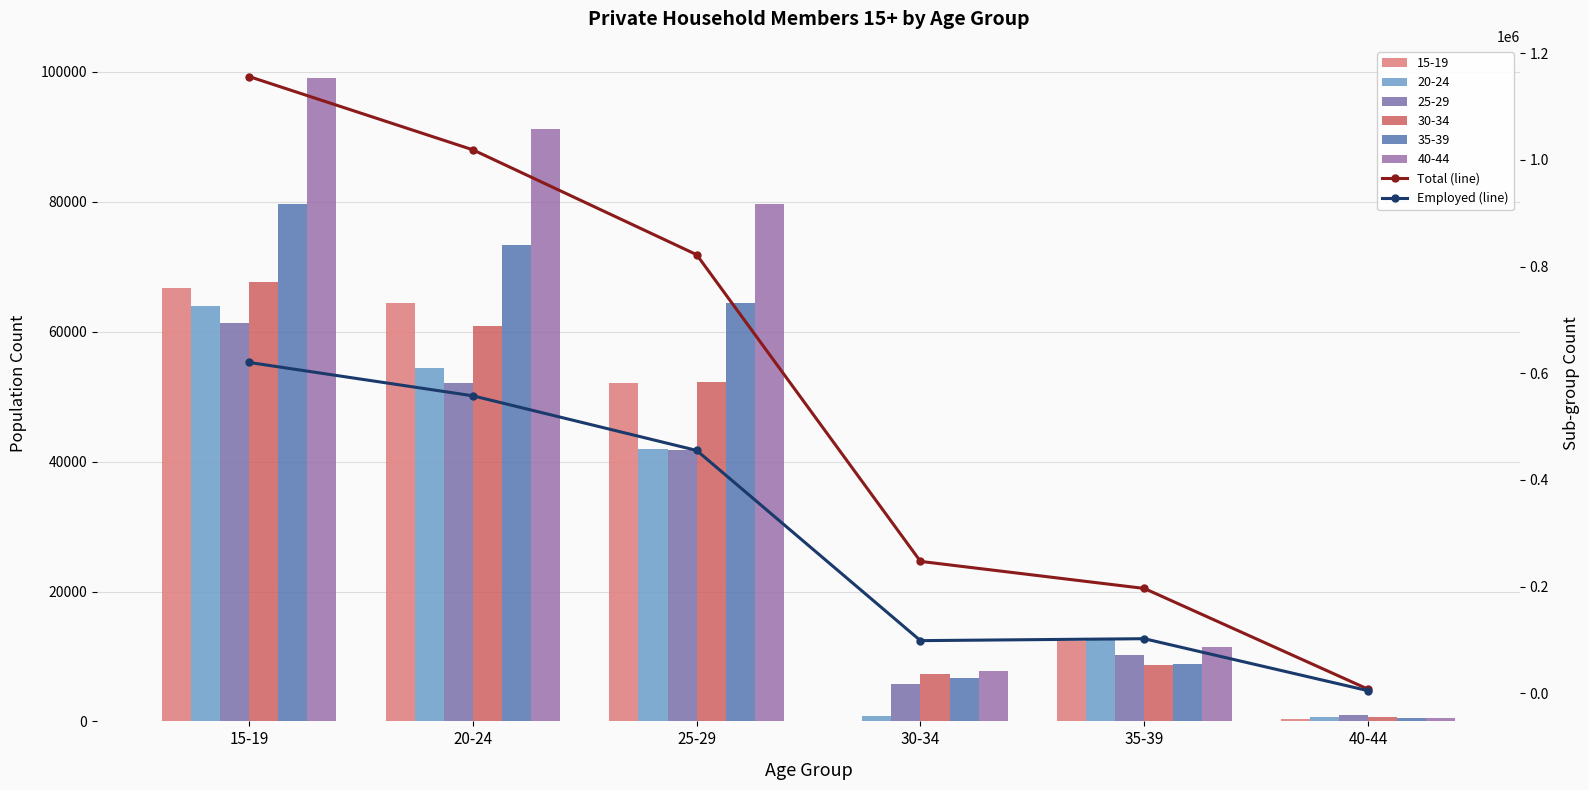

Rank the series by their average value, from highest to lowest.

Total (line), Employed (line)